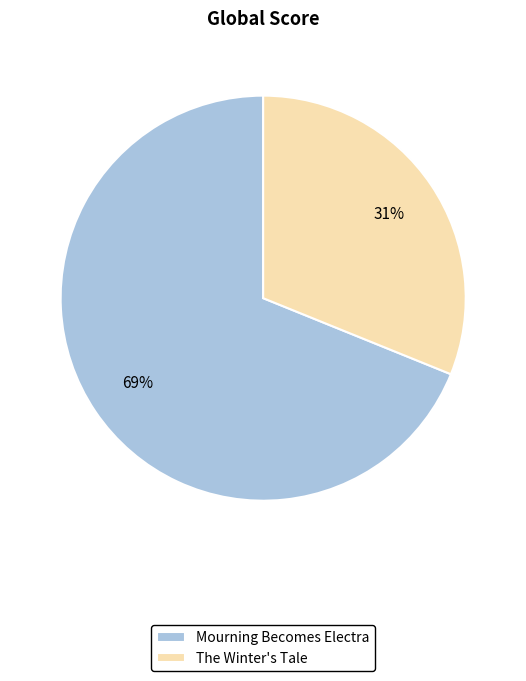

Count the number of slices in the pie.

2